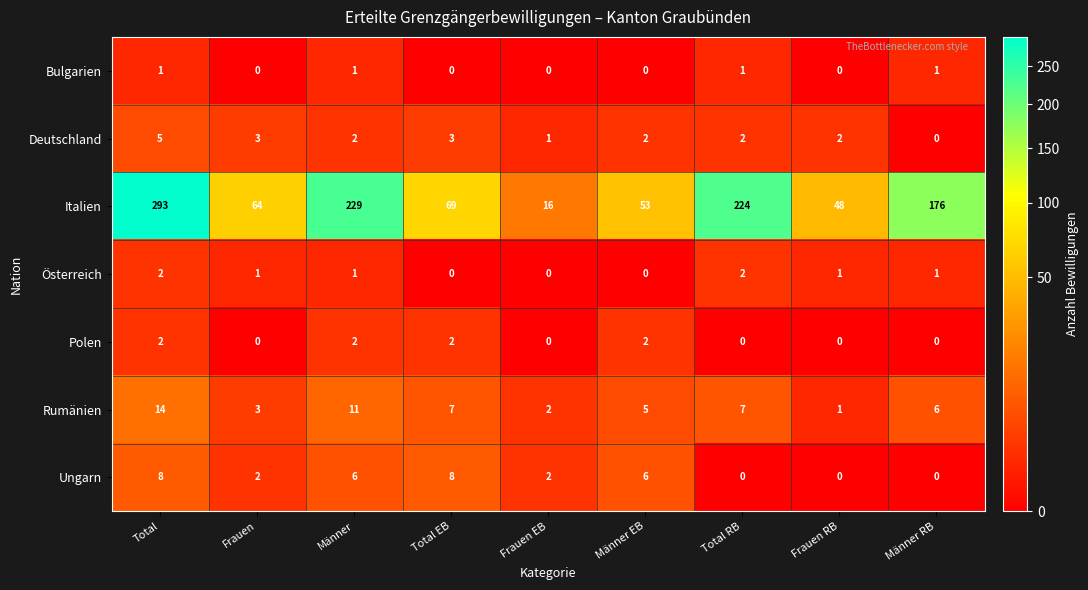

Count the number of data series in this chart.

7